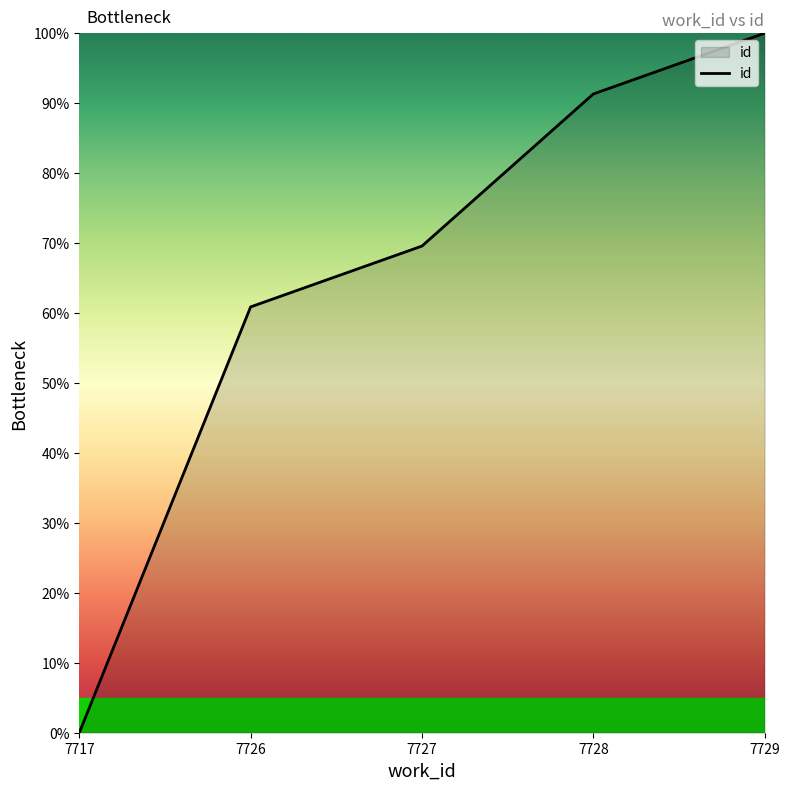

Reading left to right, extract all data points from this chart.

0.0	60.9	69.6	91.3	100.0